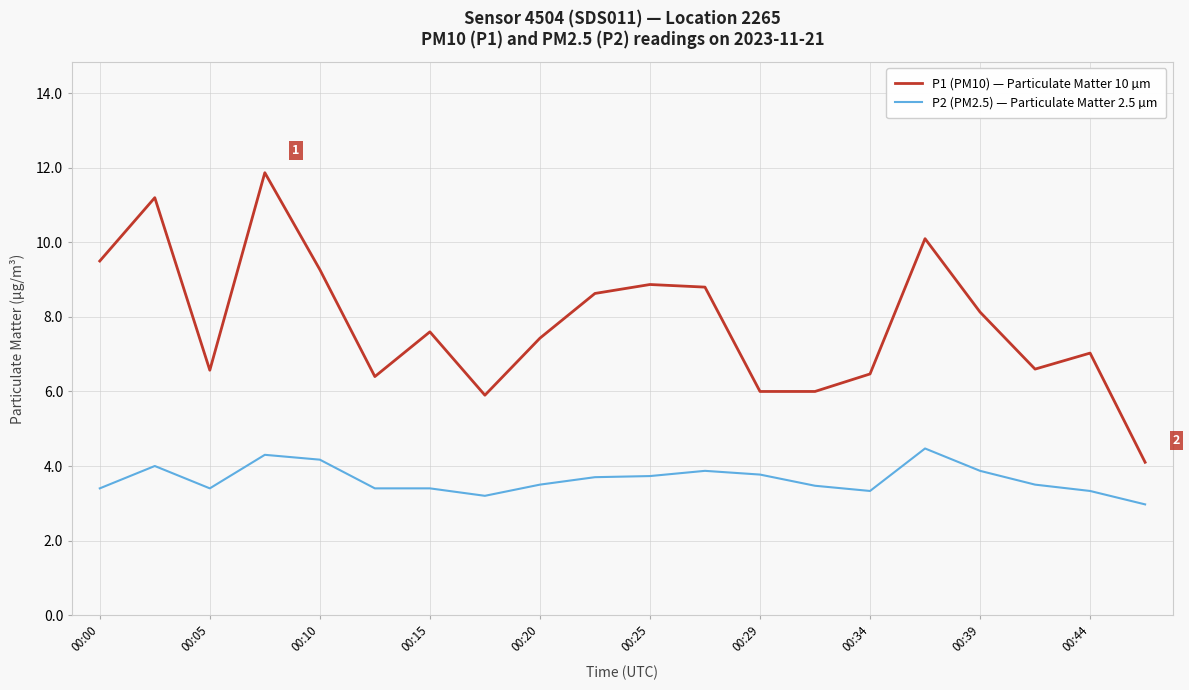

Which series has the largest range (max minus min)?

P1 (PM10) — Particulate Matter 10 µm